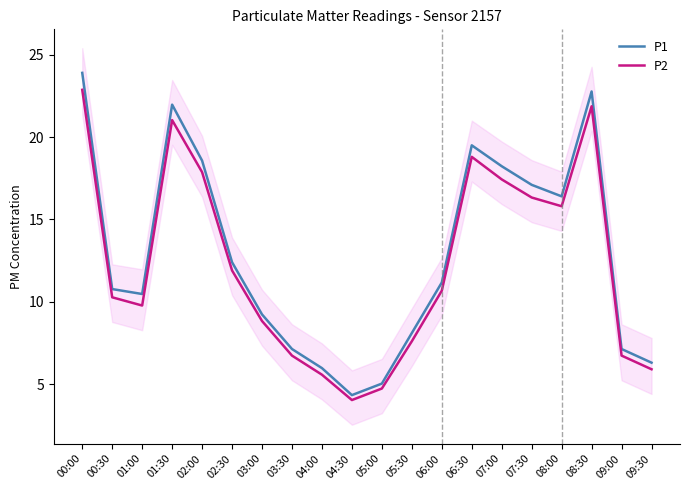

What is the highest value of the P1 series?

23.9